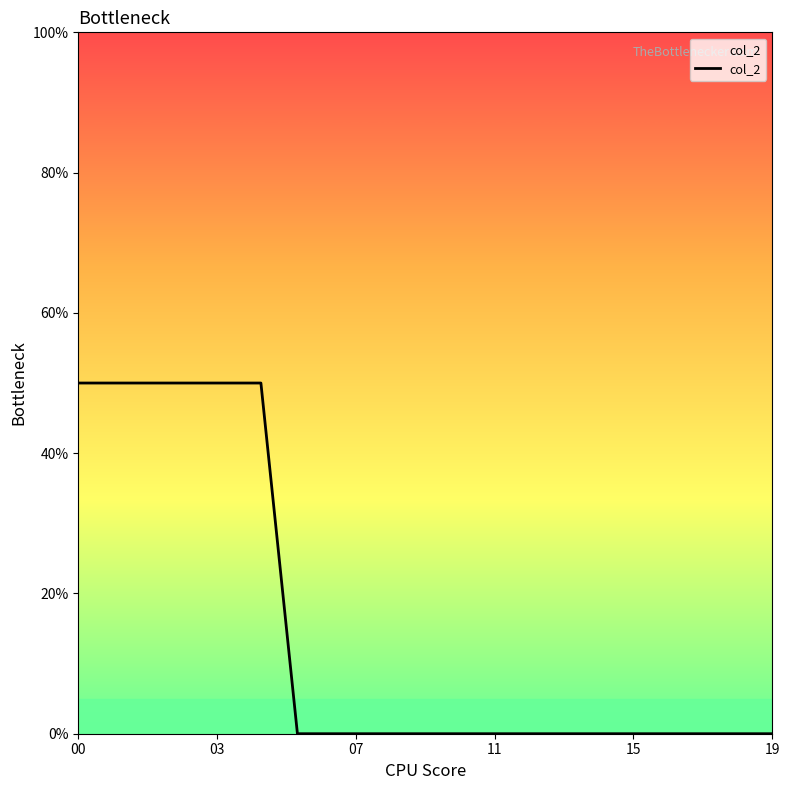

What is the average value?

0.1